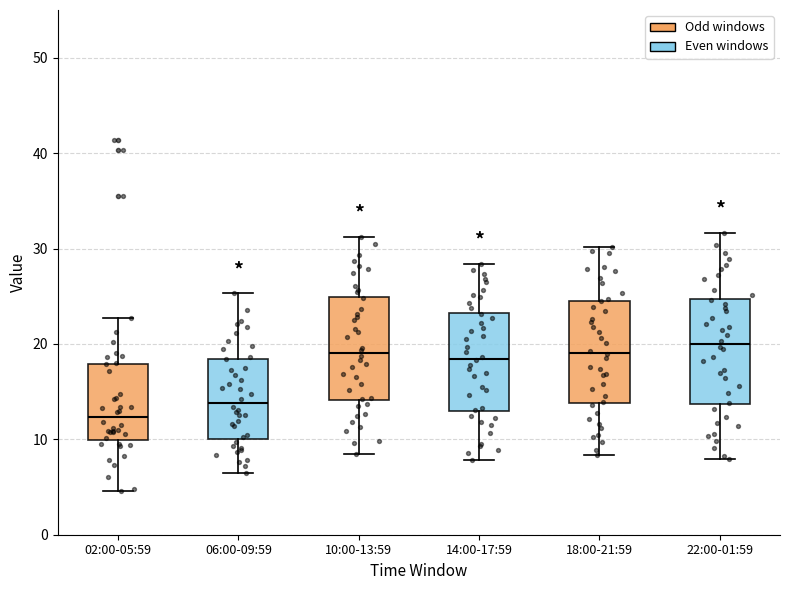

Where is the upper edge of the box for 06:00-09:59 on the y-axis? The values are not printed on the chart, so give them approximately, as read against the axis.

18